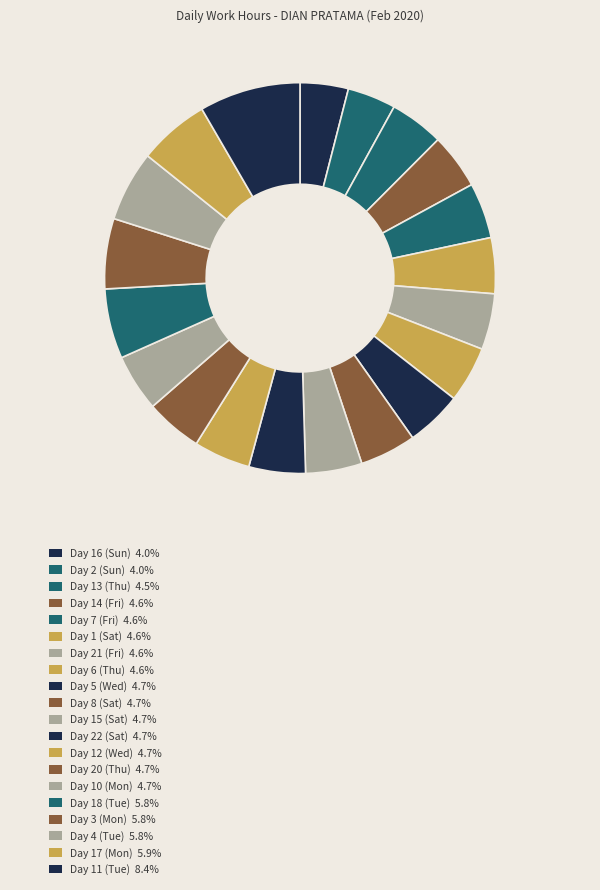

How many slices are in this pie chart?

20